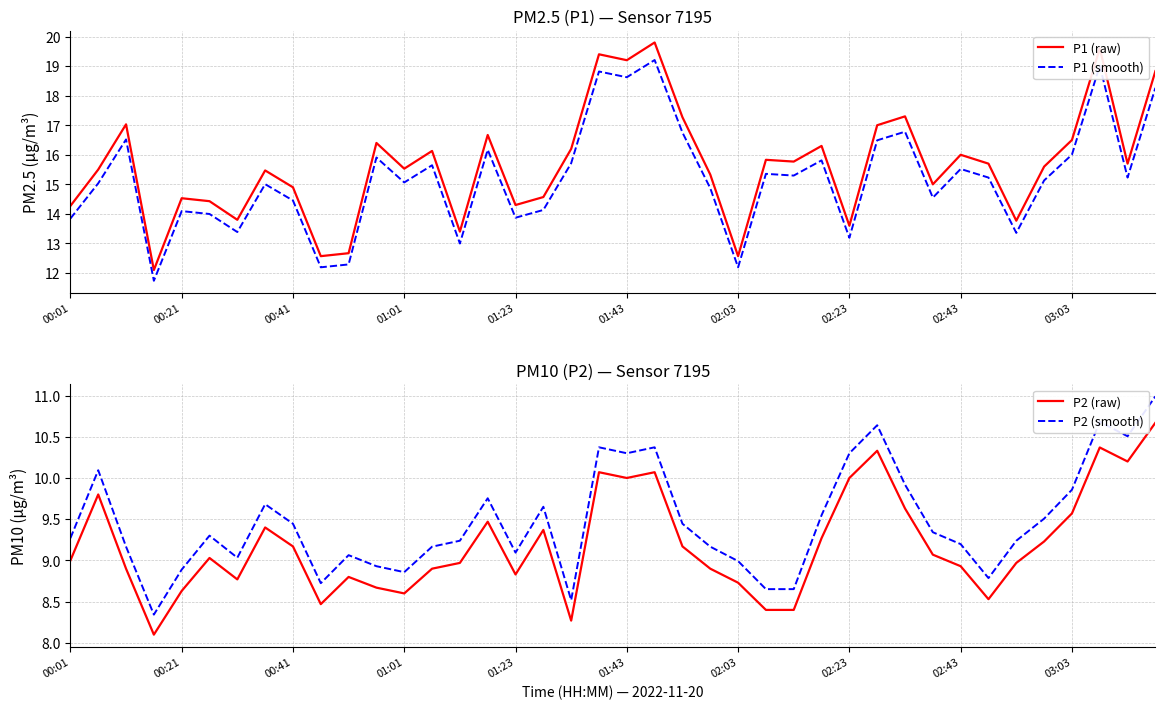

True or false: P1 (raw) has more than 1 interior local peaks.

True